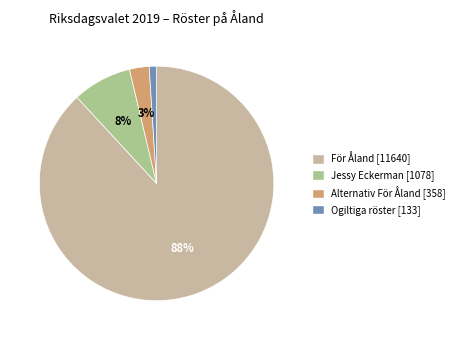

Which slice is the largest?

För Åland